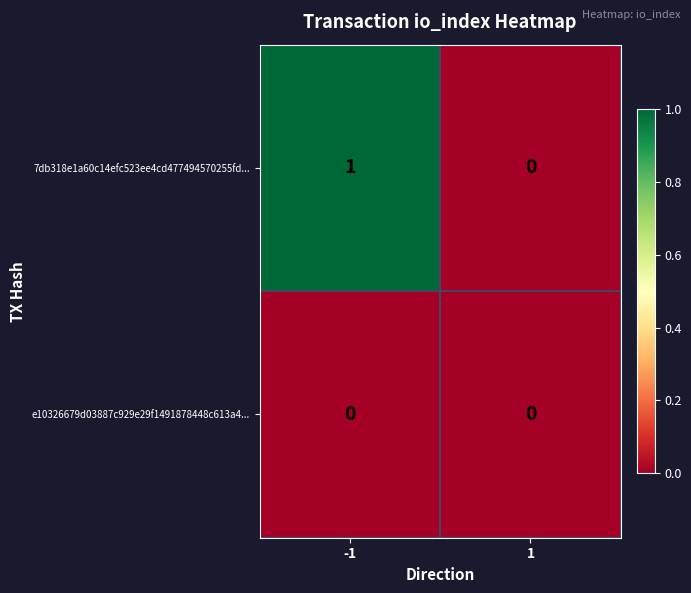

Which series has the largest total across all categories?

7db318e1a60c14efc523ee4cd477494570255fd...